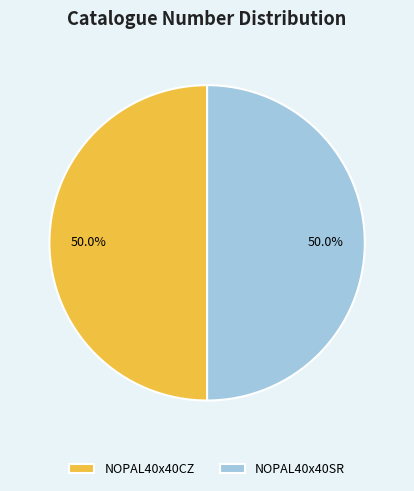

Is the sum of NOPAL40x40CZ and NOPAL40x40SR greater than half?

Yes